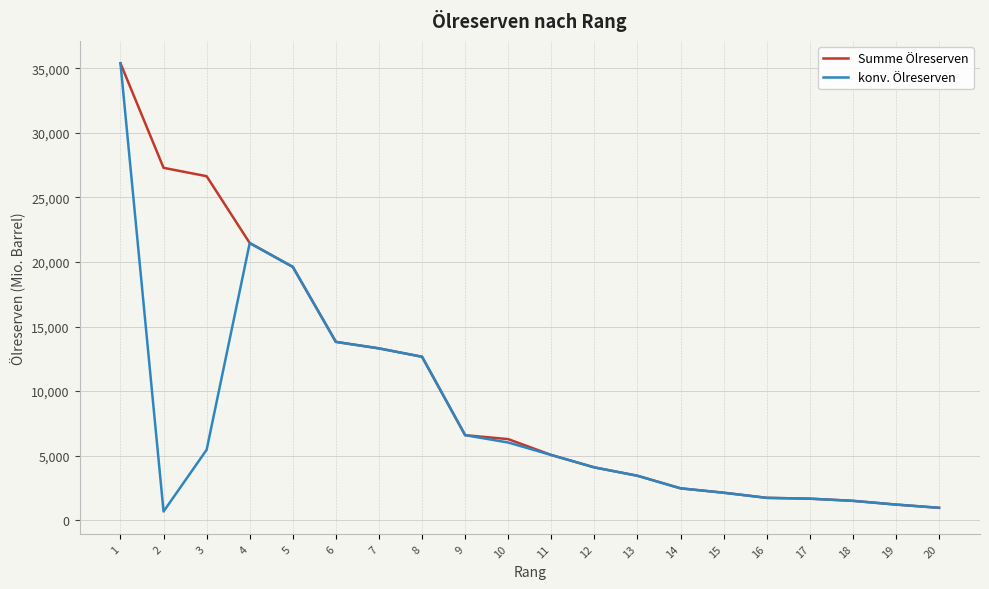

Does the chart have visible grid lines?

Yes